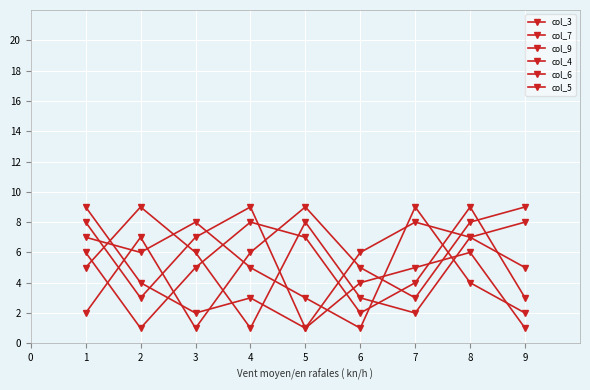

Reading right to left, transcribe all the data shown in this chart.

col_3: 2	4	9	1	3	5	8	6	7
col_7: 9	8	3	5	9	6	1	7	2
col_9: 5	7	2	3	8	1	6	9	5
col_4: 3	9	4	2	7	8	5	1	6
col_6: 1	6	5	4	1	9	7	3	8
col_5: 8	7	8	6	1	3	2	4	9